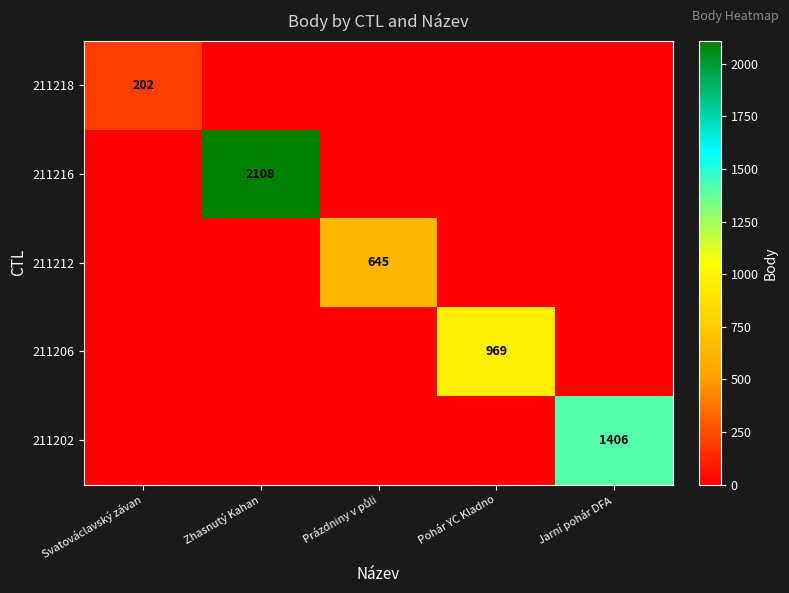

Is the value of 211206 at Pohár YC Kladno greater than the value of 211202 at Jarní pohár DFA?

No